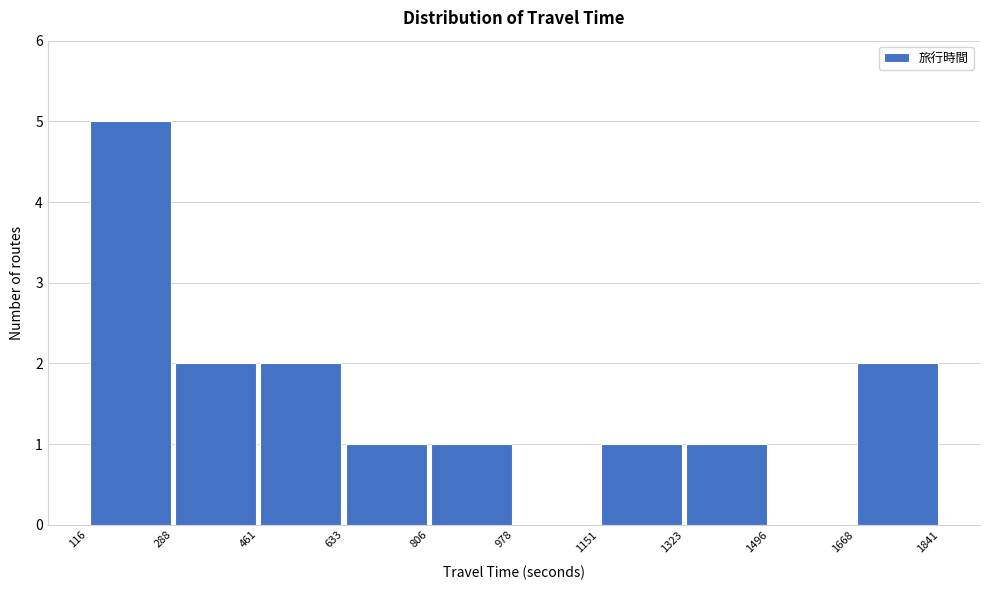

Reading left to right, list every bar in this chart as the range it spans on the x-axis followed by its height. The values are not printed on the chart, so give them approximately, as read against the axis.

116 to 288: 5
288 to 461: 2
461 to 633: 2
633 to 806: 1
806 to 978: 1
978 to 1151: 0
1151 to 1323: 1
1323 to 1496: 1
1496 to 1668: 0
1668 to 1841: 2